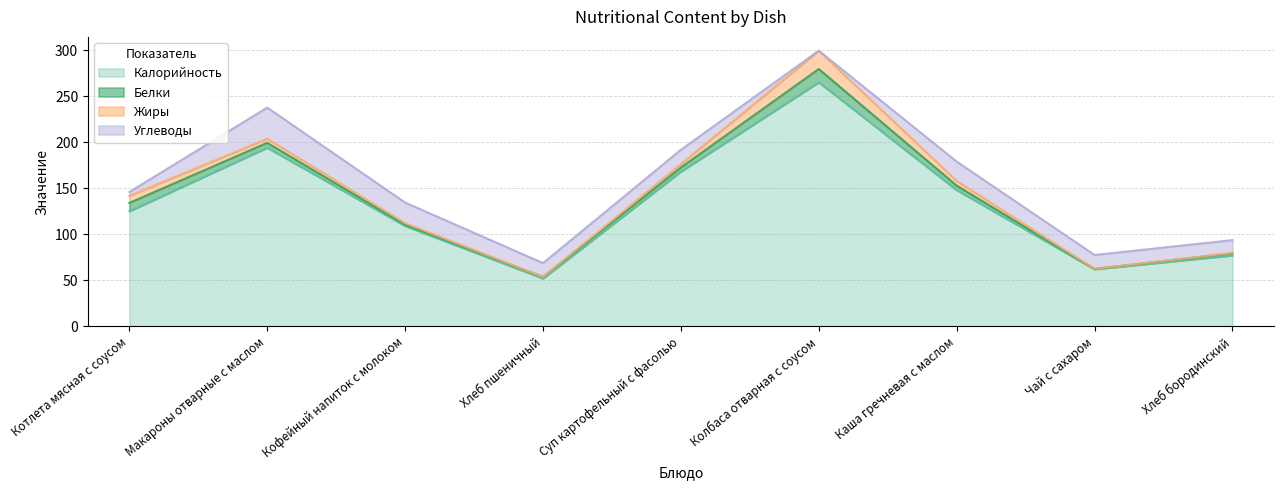

True or false: Углеводы has a value of 34.0 at Кофейный напиток с молоком.

False